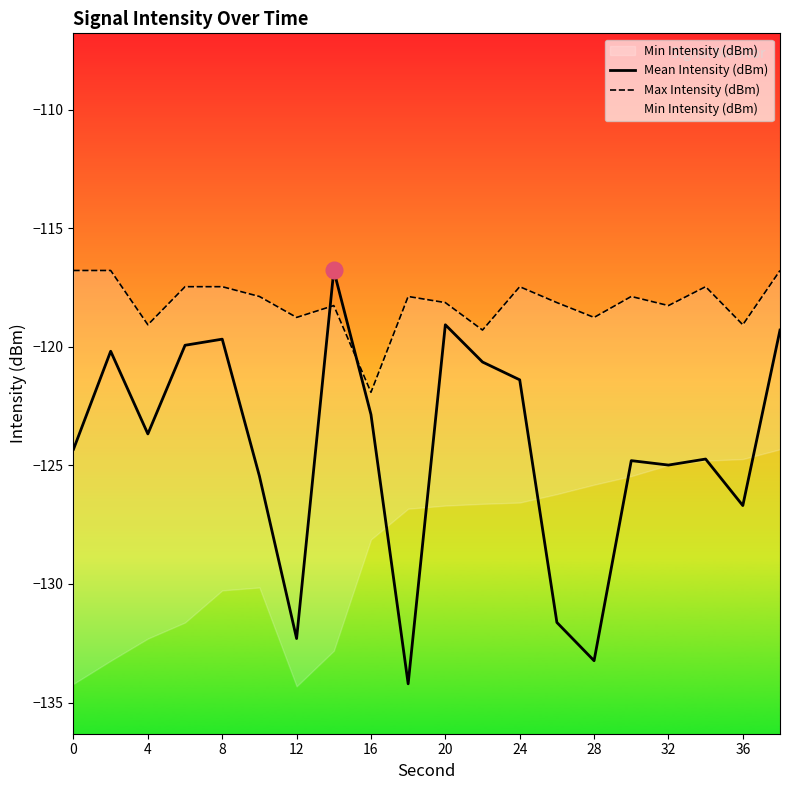

How many times do Mean Intensity (dBm) and Min Intensity (dBm) cross each other?

6